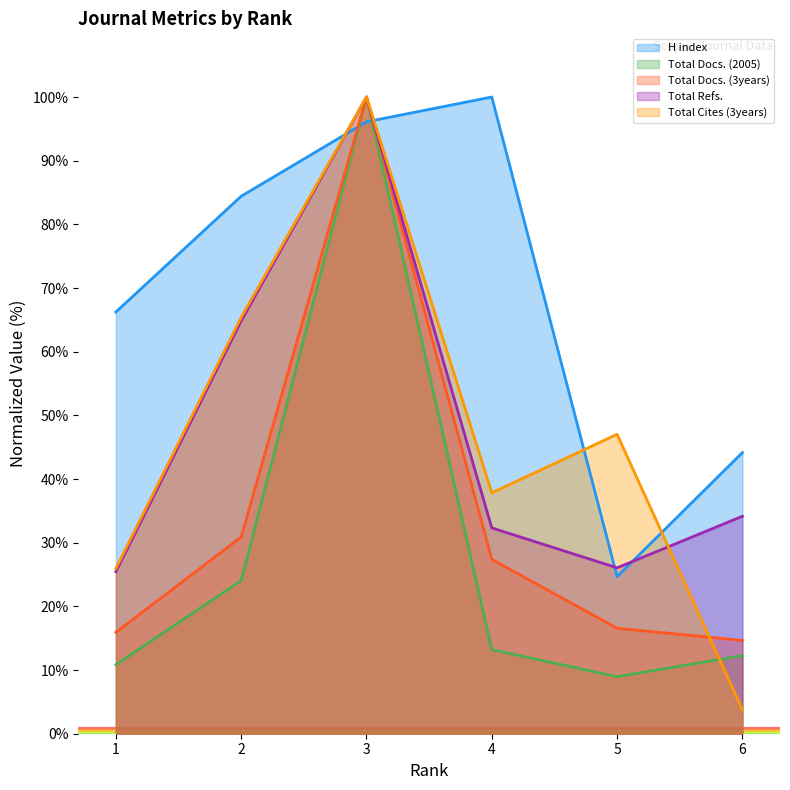

The value of Total Docs. (2005) at 1 is 10.8. True or false?

True